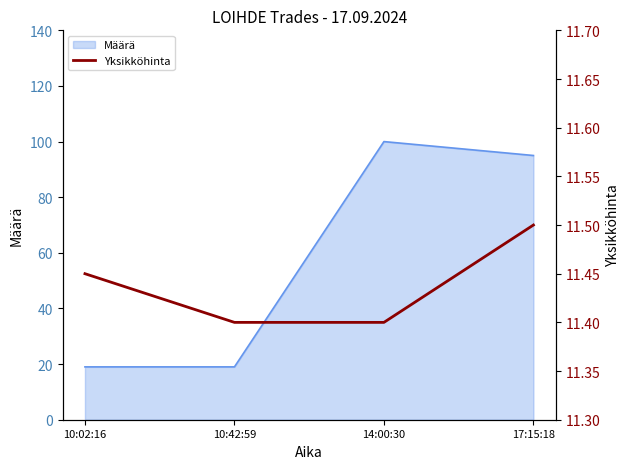

Count the values in the range 11 to 12.

4